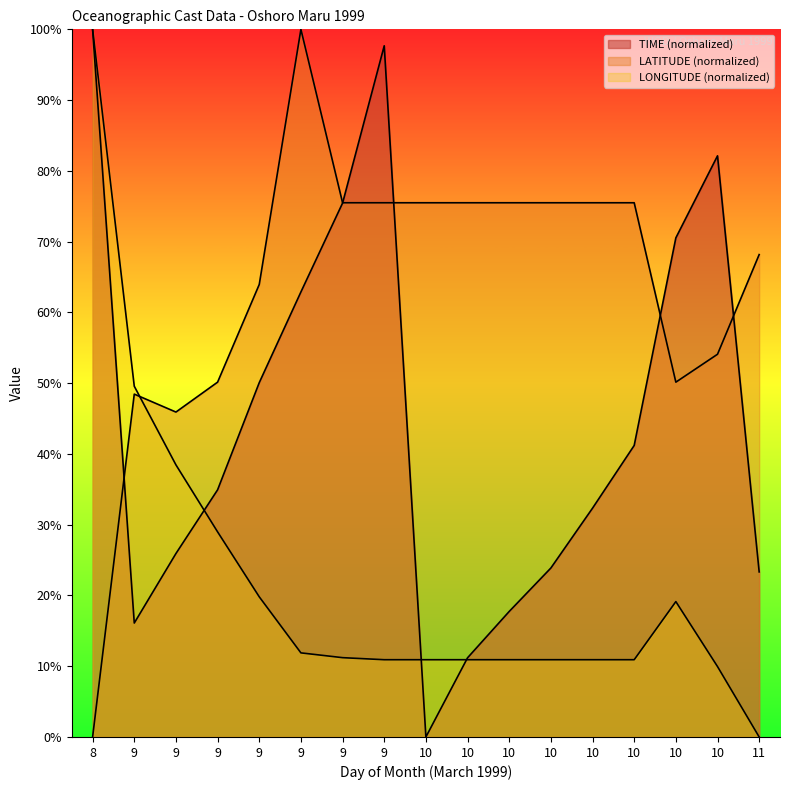

At how many categories does at least one series exceed 55?

14